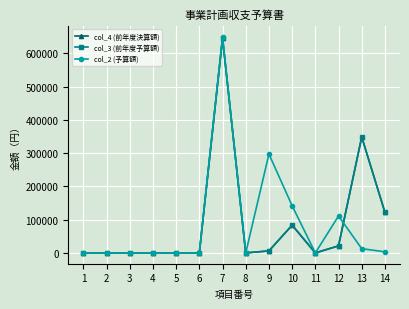

The value of col_4 (前年度決算額) at 14 is 121999. True or false?

True